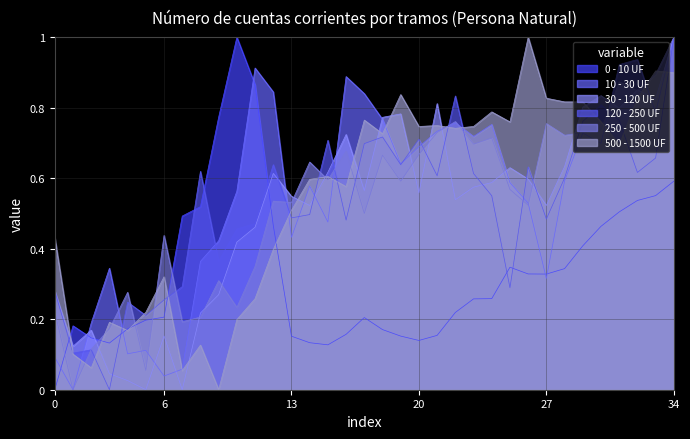

At how many categories does at least one series exceed 0?

35